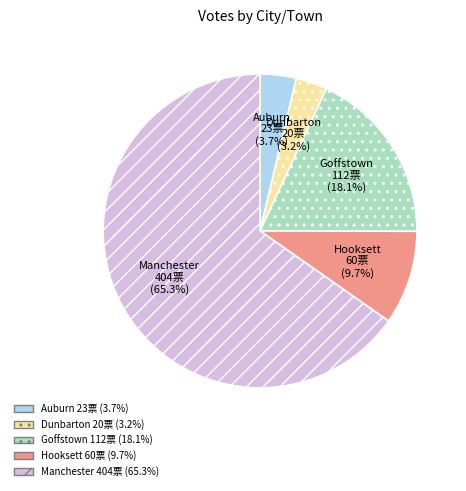

How much of the chart is everything except Hooksett?

90.3%